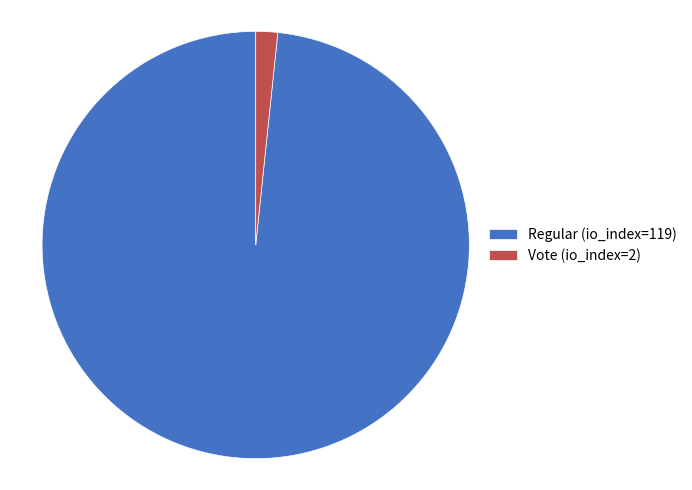

Is there any slice that represents more than half of the pie?

Yes